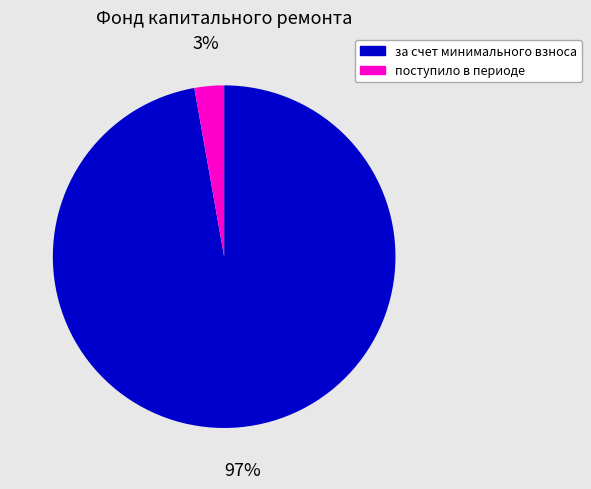

Is the sum of за счет минимального взноса and поступило в периоде greater than half?

Yes